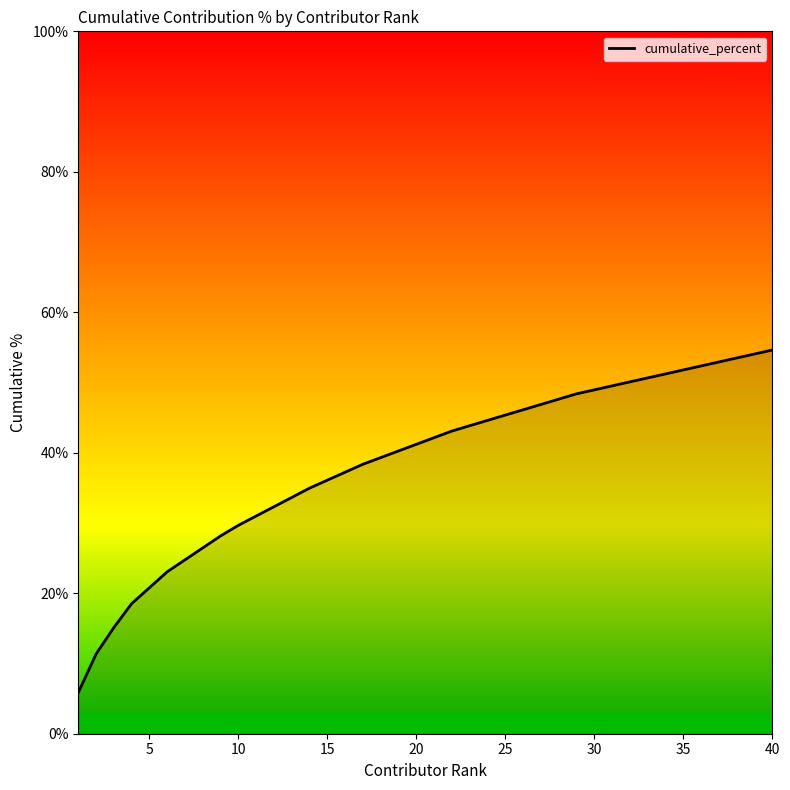

Reading left to right, what are all the values shown in this chart?

5.9	11.3	15.1	18.5	20.8	23.1	24.8	26.5	28.2	29.7	31.0	32.3	33.6	35.0	36.1	37.2	38.4	39.3	40.3	41.2	42.2	43.1	43.9	44.6	45.4	46.1	46.9	47.6	48.4	49.0	49.5	50.1	50.7	51.2	51.8	52.4	52.9	53.5	54.1	54.6